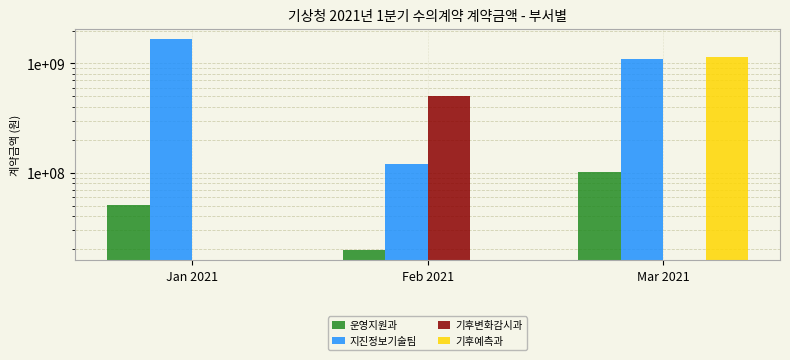

What is the spread (max minus min) of values at Feb 2021?

506400000